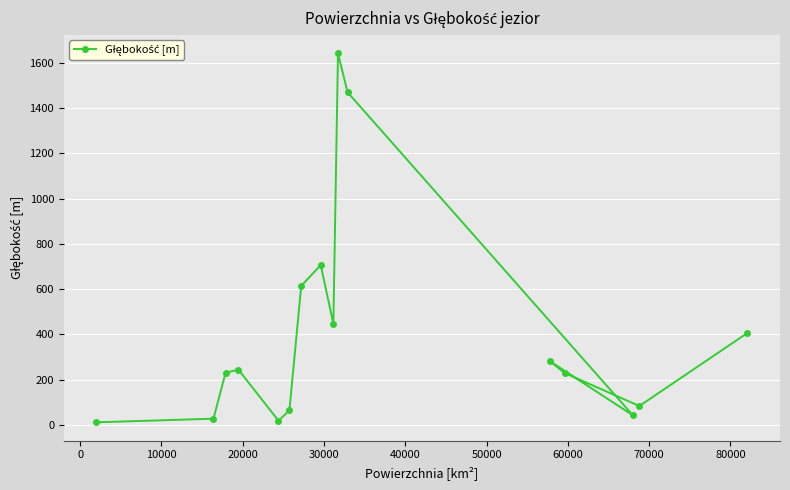

What is the difference between the maximum and minimum values?

1631